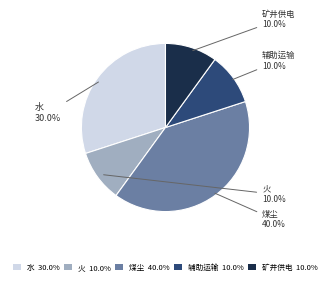

To the nearest percent, what is the combined percentage of 辅助运输 and 矿井供电?

20%